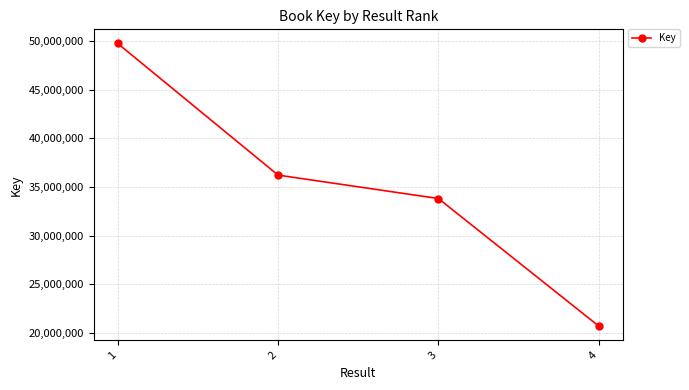

What is the maximum value shown in the chart?

49741671